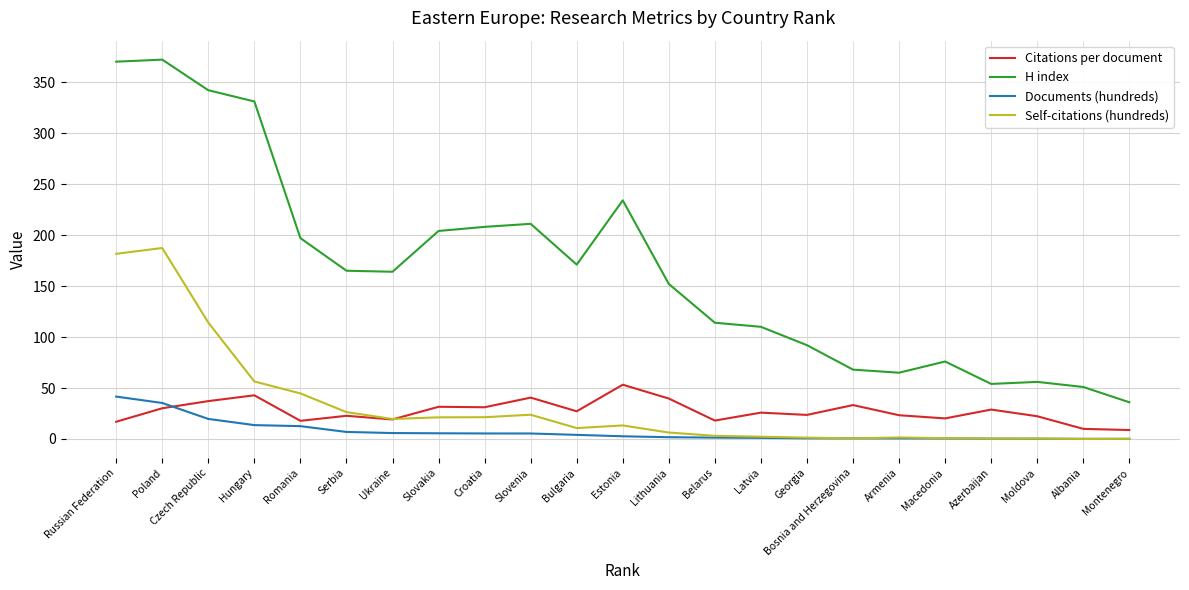

How many values in the Self-citations (hundreds) series exceed 10?

12